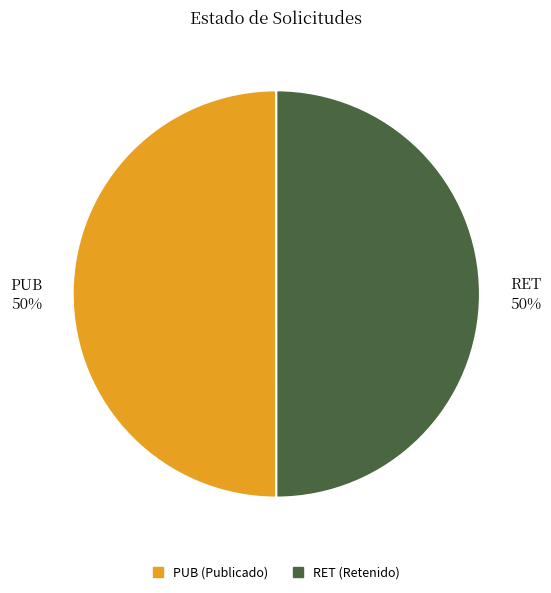

To the nearest percent, what is the combined percentage of PUB 50% and RET 50%?

100%